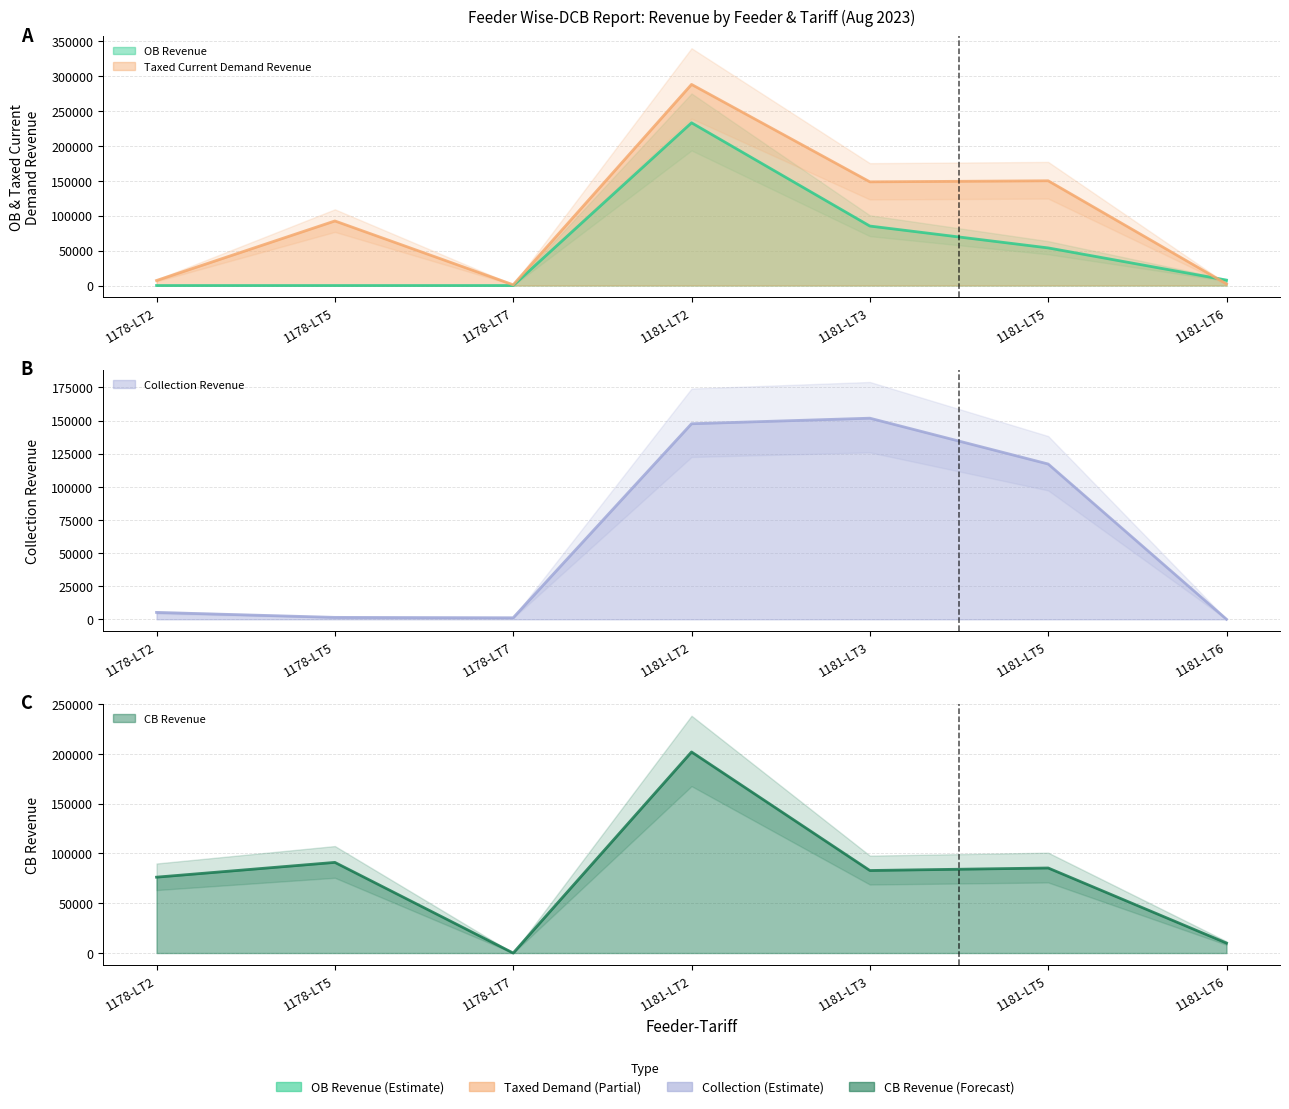

Which series changed the most between 1178-LT2 and 1178-LT7?

CB Revenue